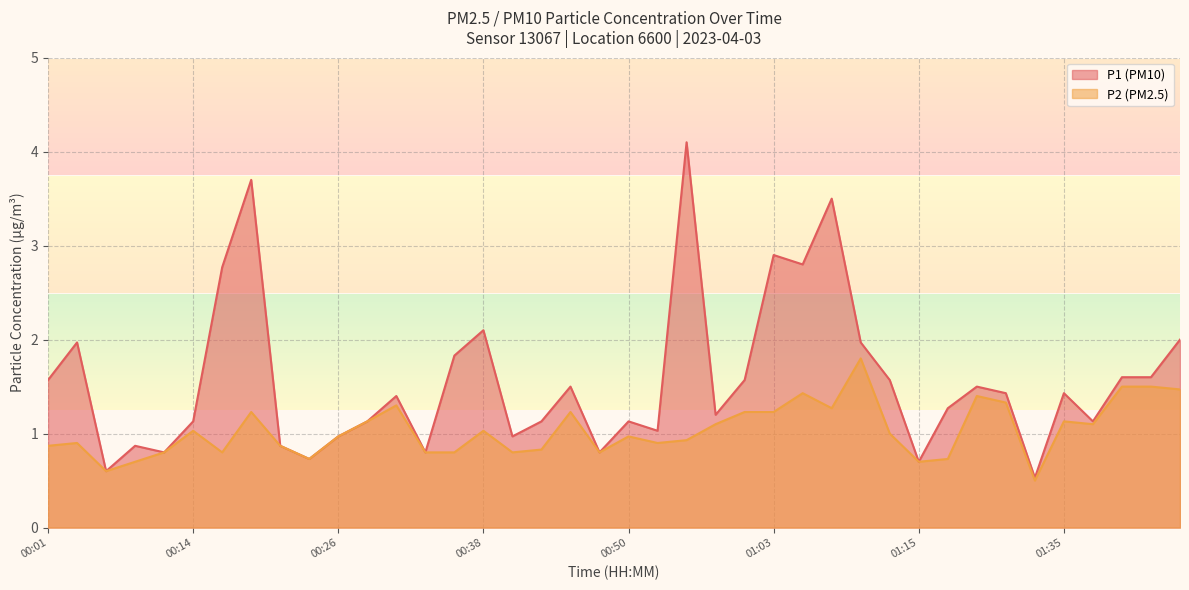

True or false: P2 and P1 intersect in this chart.

False